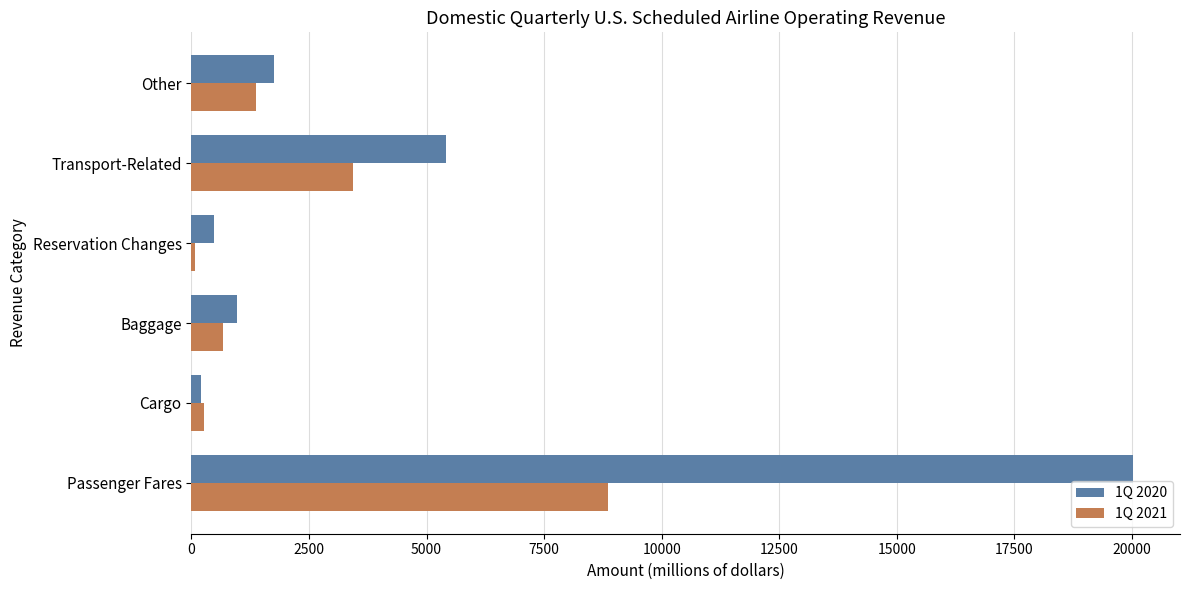

List the labels in order of 1Q 2021 value, largest first.

Passenger Fares, Transport-Related, Other, Baggage, Cargo, Reservation Changes